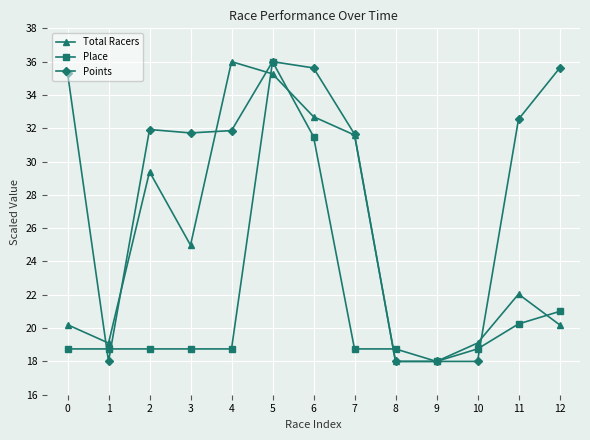

What is the spread (max minus min) of values at 11?

12.3